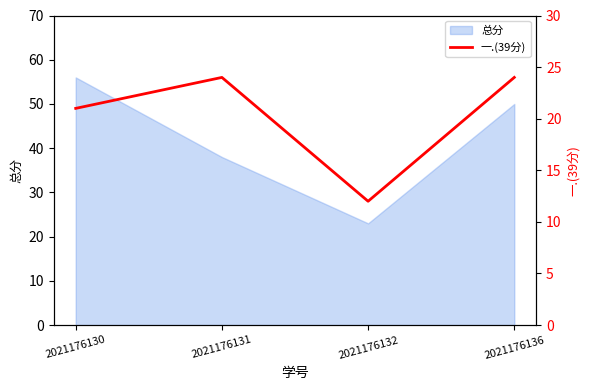

At which label is 总分 closest to 39?

2021176131